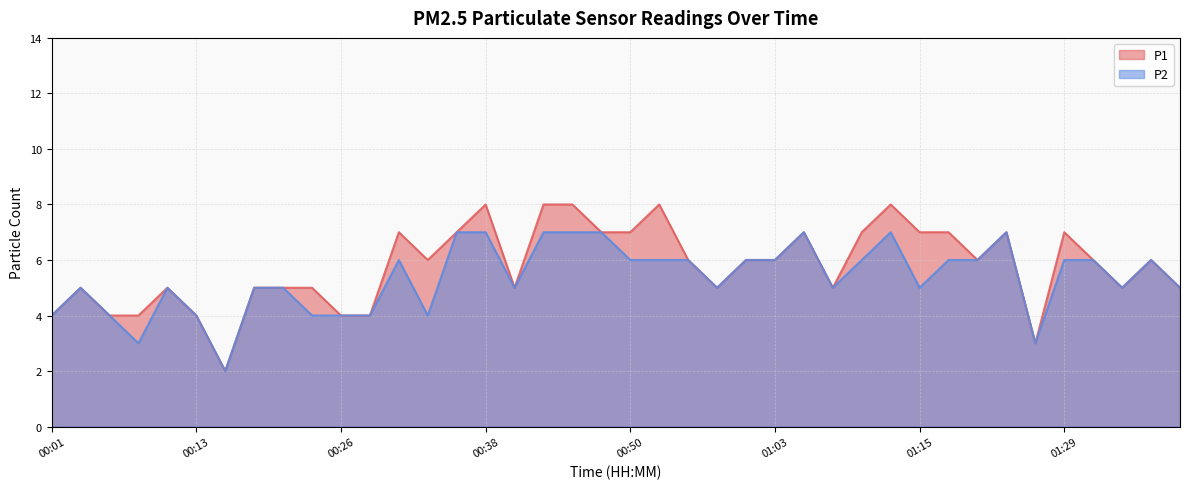

At which label does P1 reach its minimum?

00:16